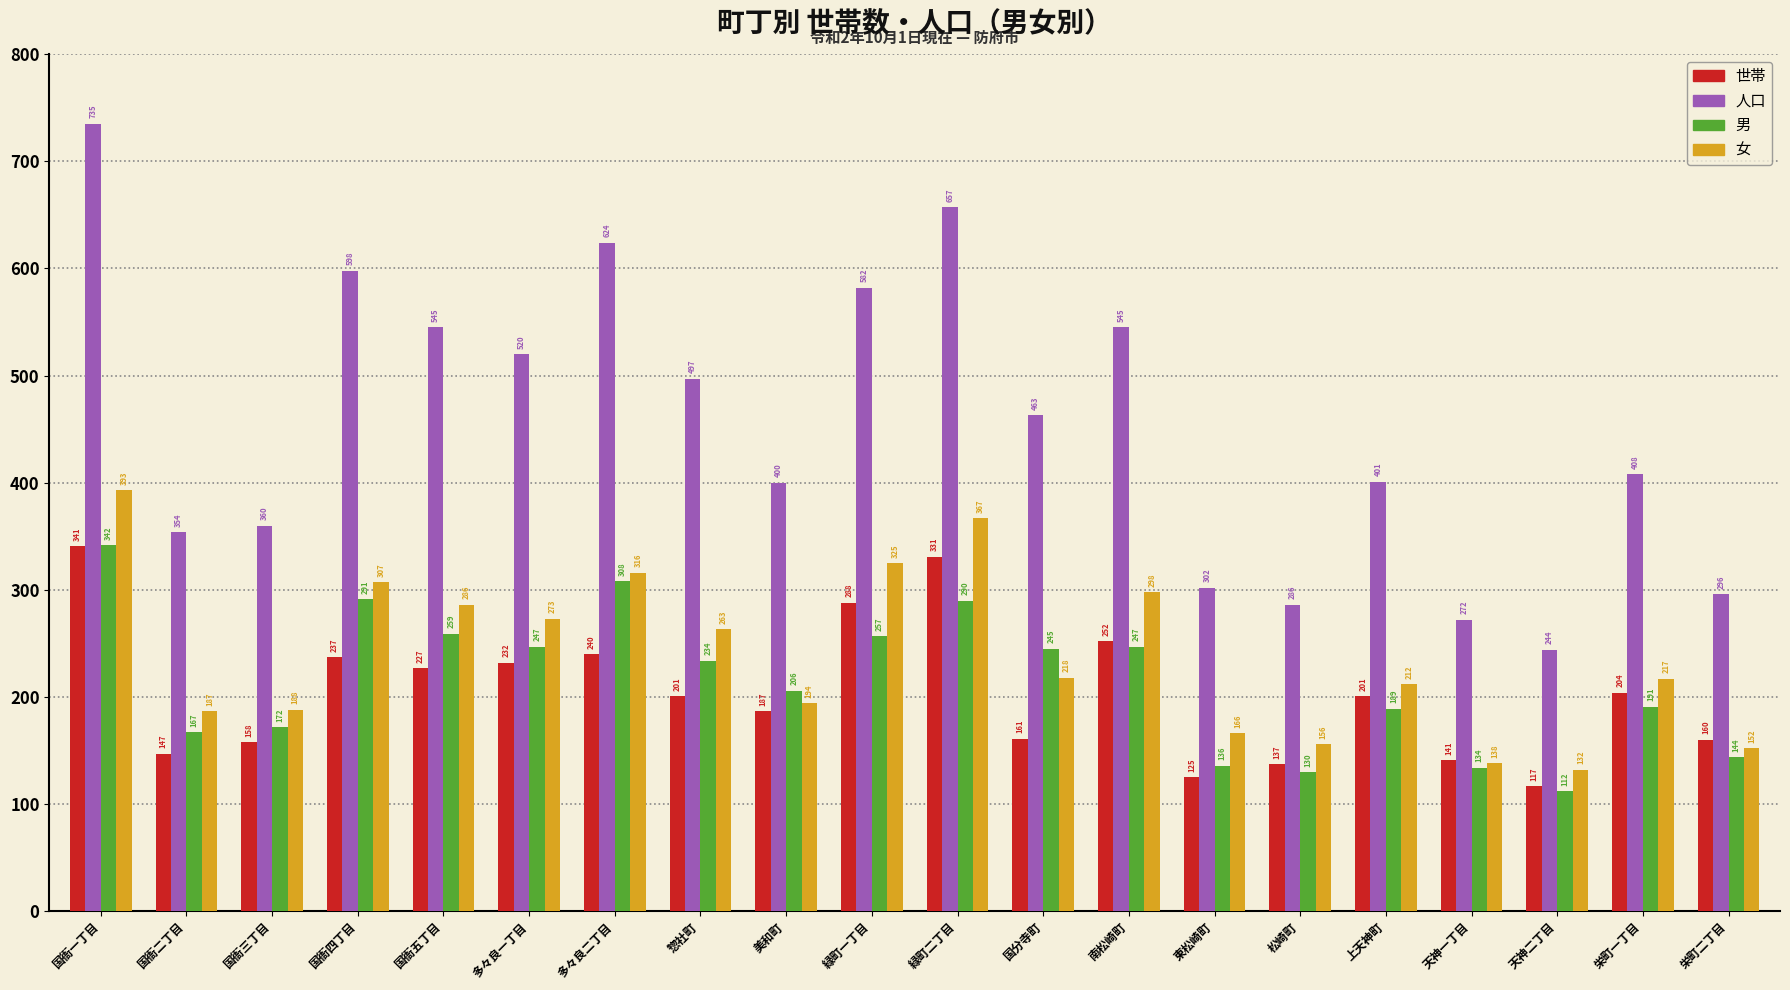

Is it true that 女 equals 59 at 栄町二丁目?

False